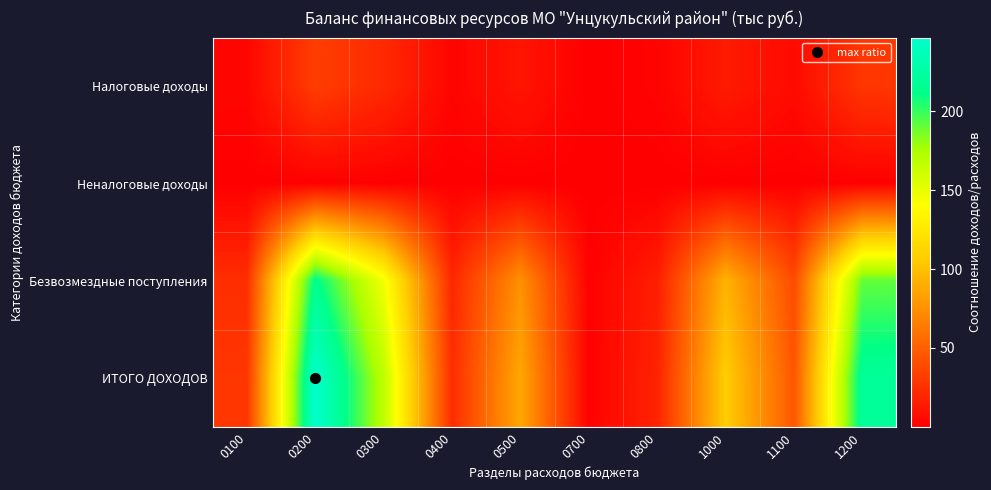

What is the total value across all series at 0200?

493.3